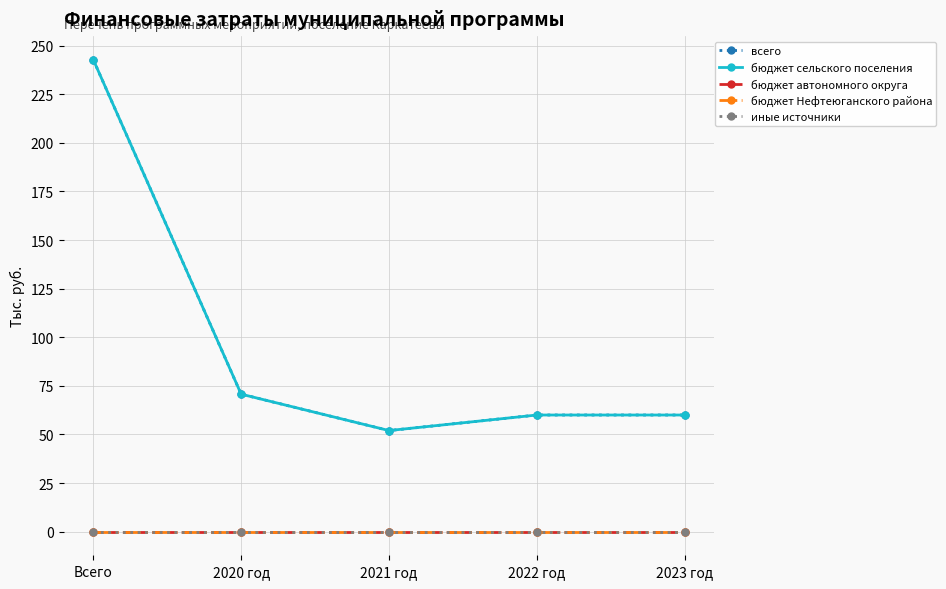

What is the difference between the всего values at 2022 год and 2021 год?

8.0